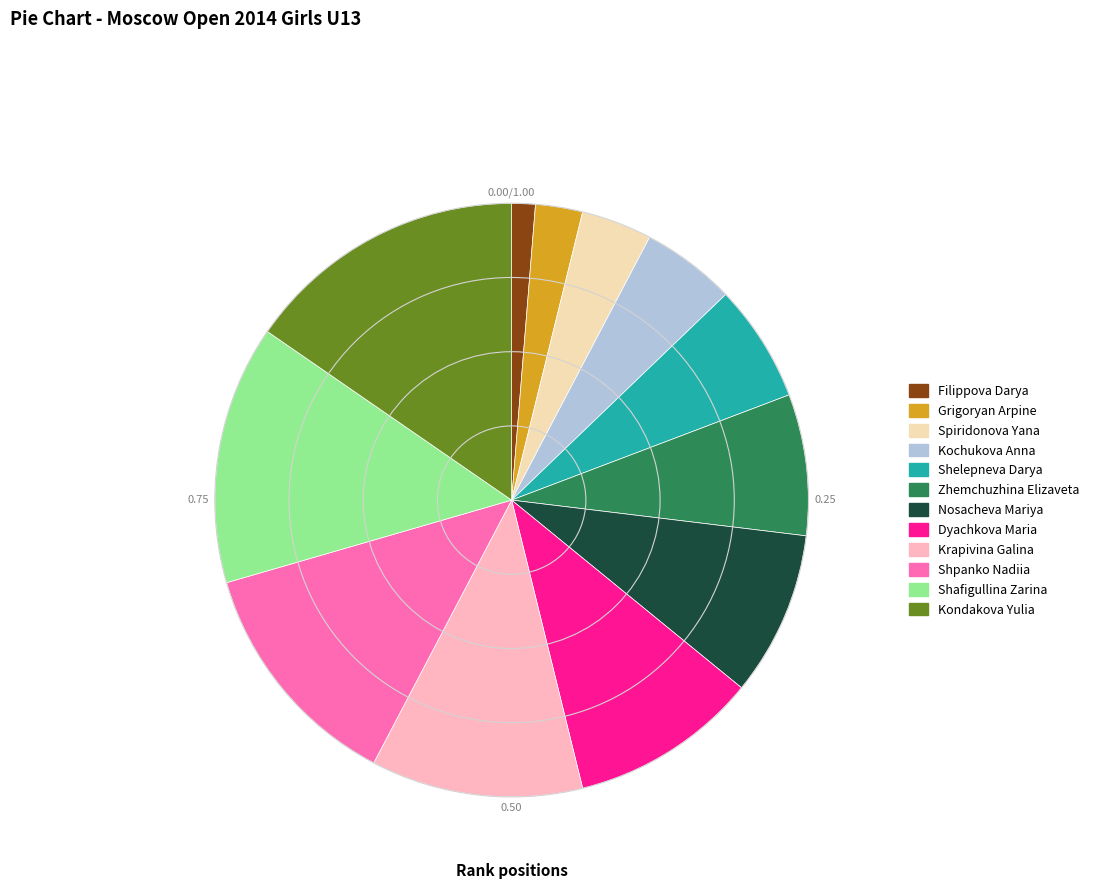

Is the sum of Kochukova Anna and Krapivina Galina greater than half?

No